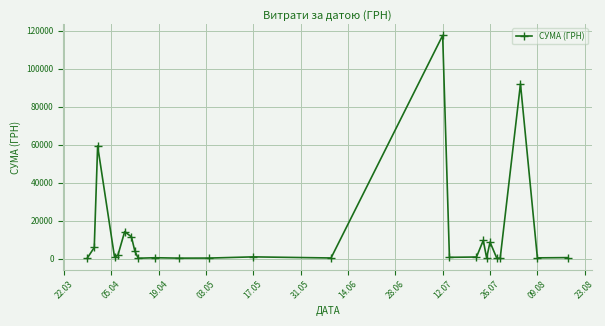

How many lines are shown in the chart?

1